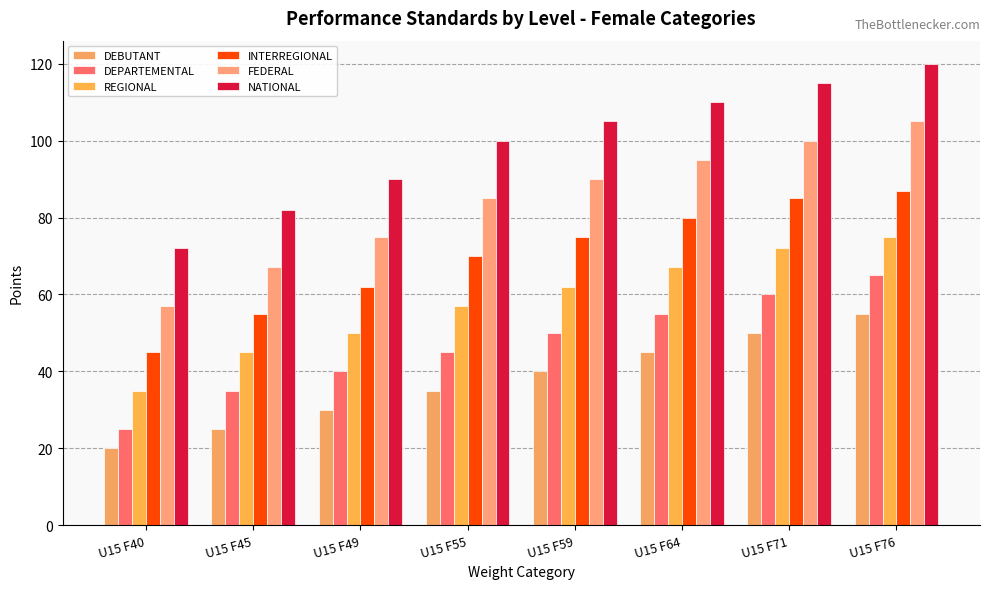

Which has a higher value, U15 F64 or U15 F76?

U15 F76